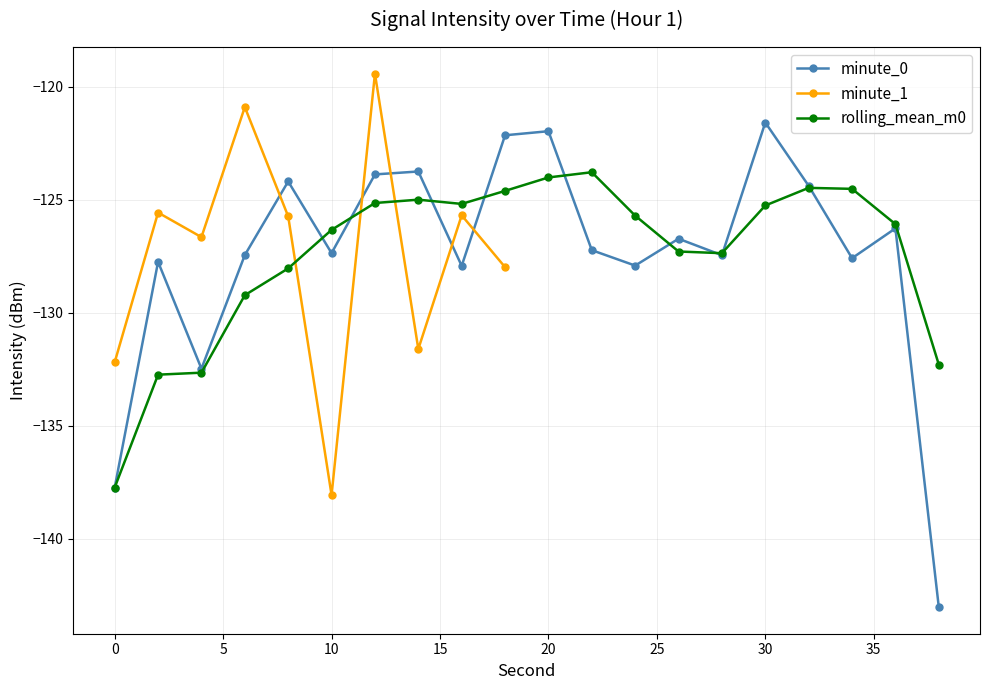

How many categories are shown in the chart?

20